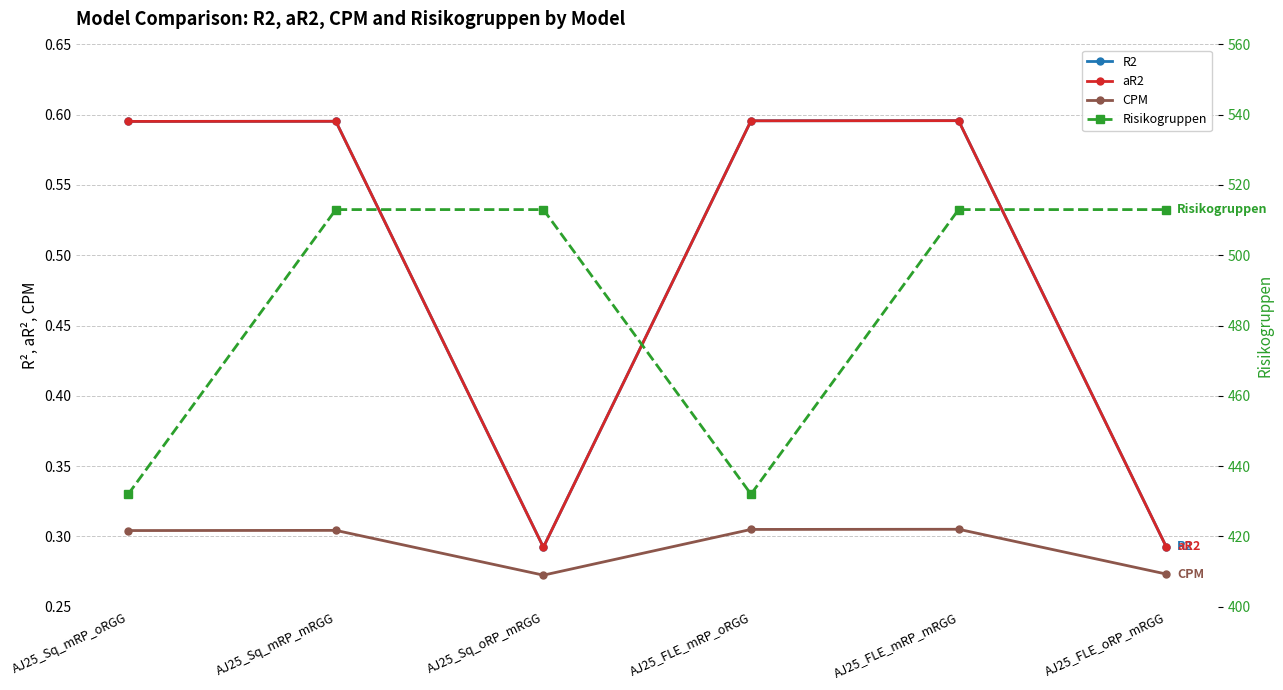

What is the total value across all series at AJ25_FLE_mRP_oRGG?

433.5